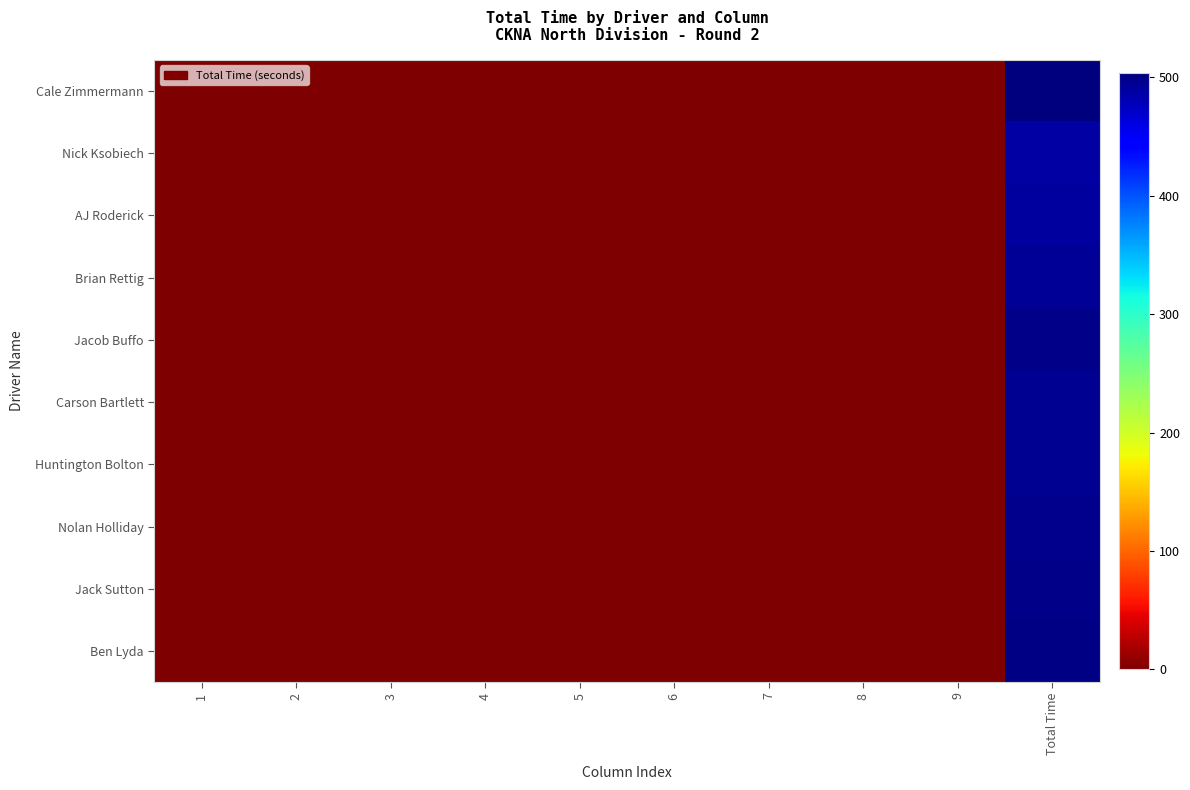

How many series are shown in this chart?

10